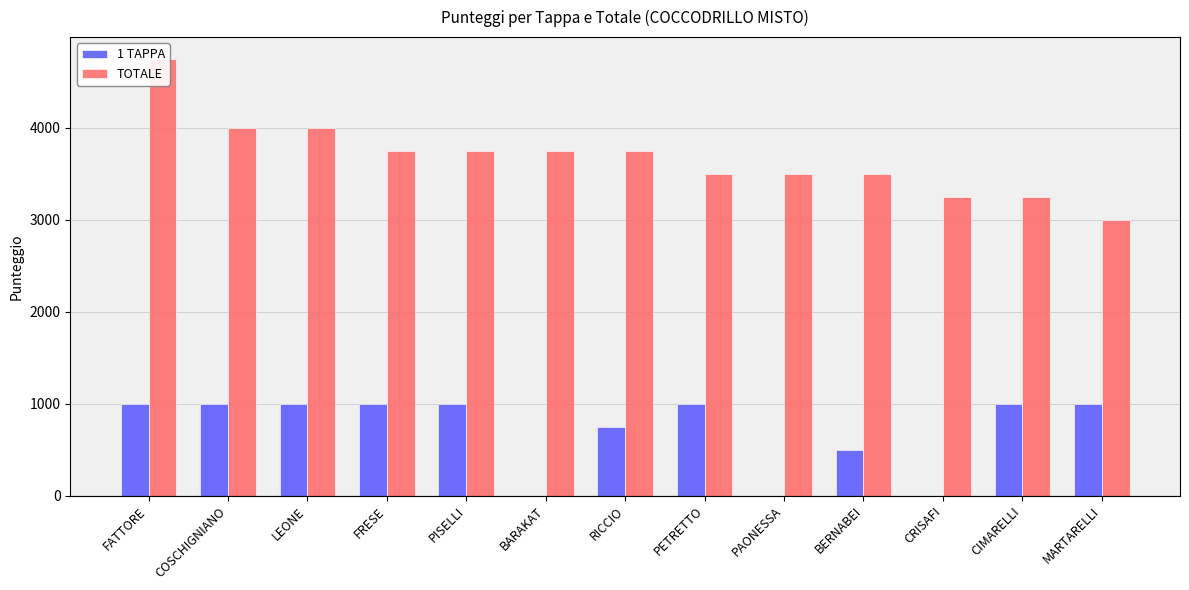

Reading left to right, transcribe all the data shown in this chart.

1 TAPPA: 1000	1000	1000	1000	1000	0	750	1000	0	500	0	1000	1000
TOTALE: 4750	4000	4000	3750	3750	3750	3750	3500	3500	3500	3250	3250	3000